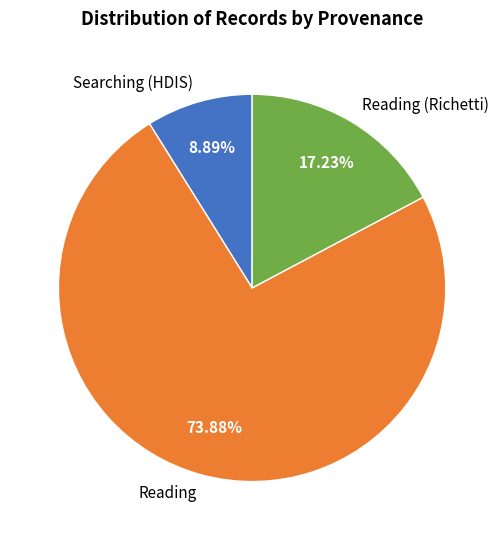

True or false: Reading (Richetti) accounts for 23% of the total.

False